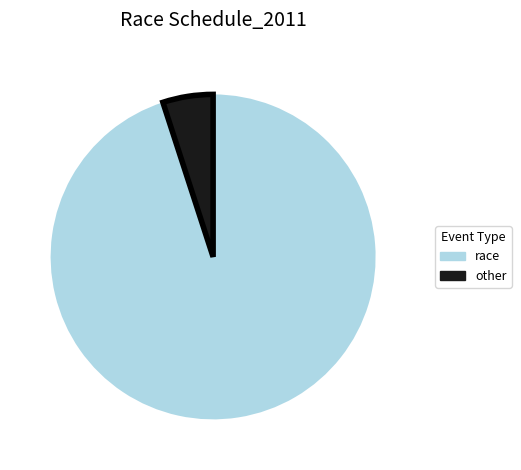

Rank the categories by value from highest to lowest.

race, other